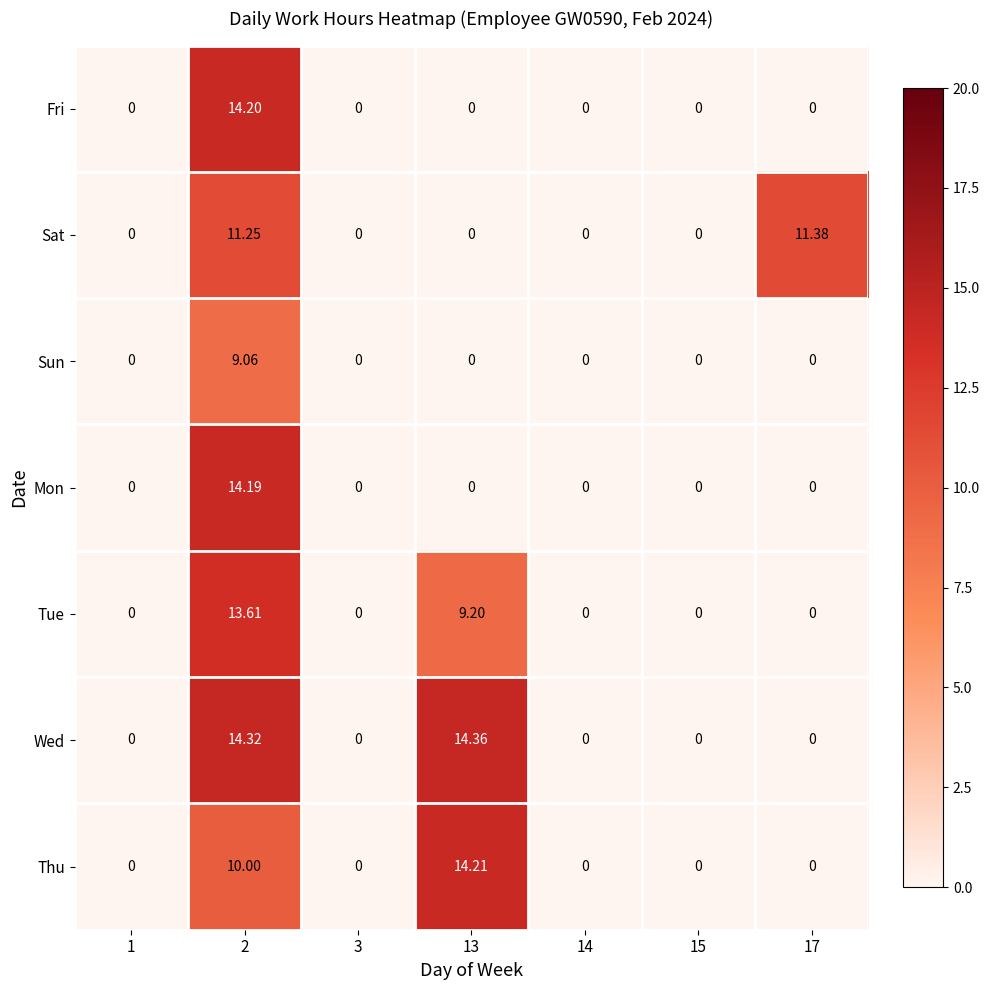

Which series has the largest total across all categories?

Wed